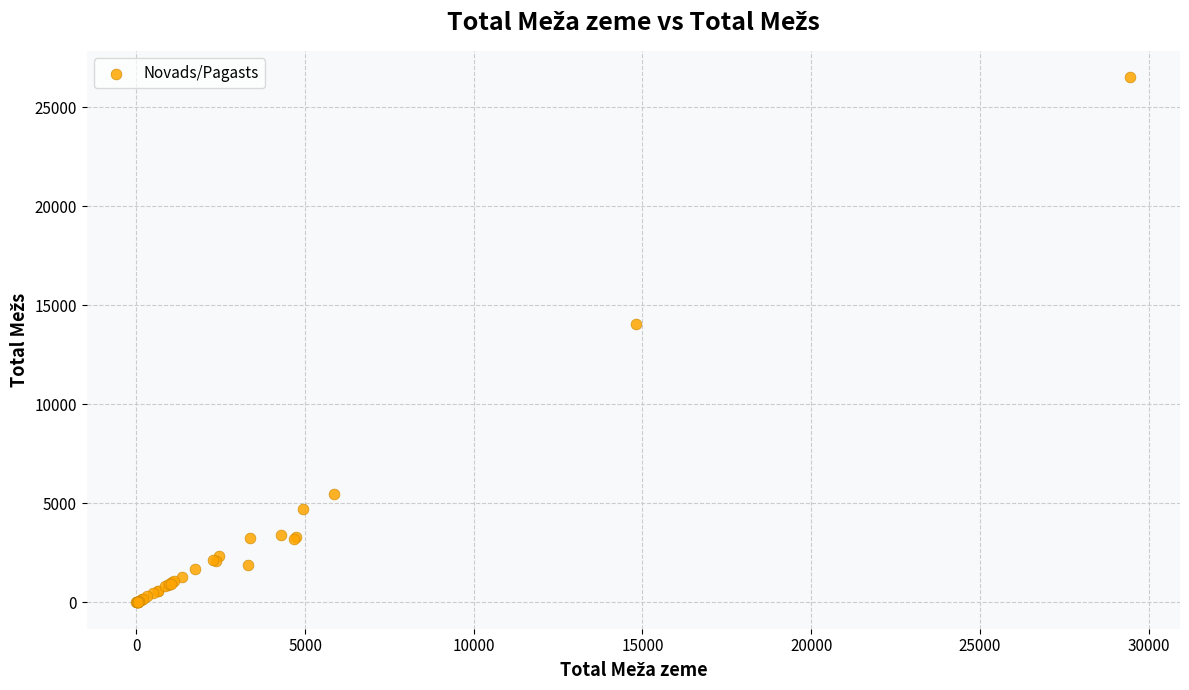

What Y value in the scatter plot is closest to 13265?

14043.6